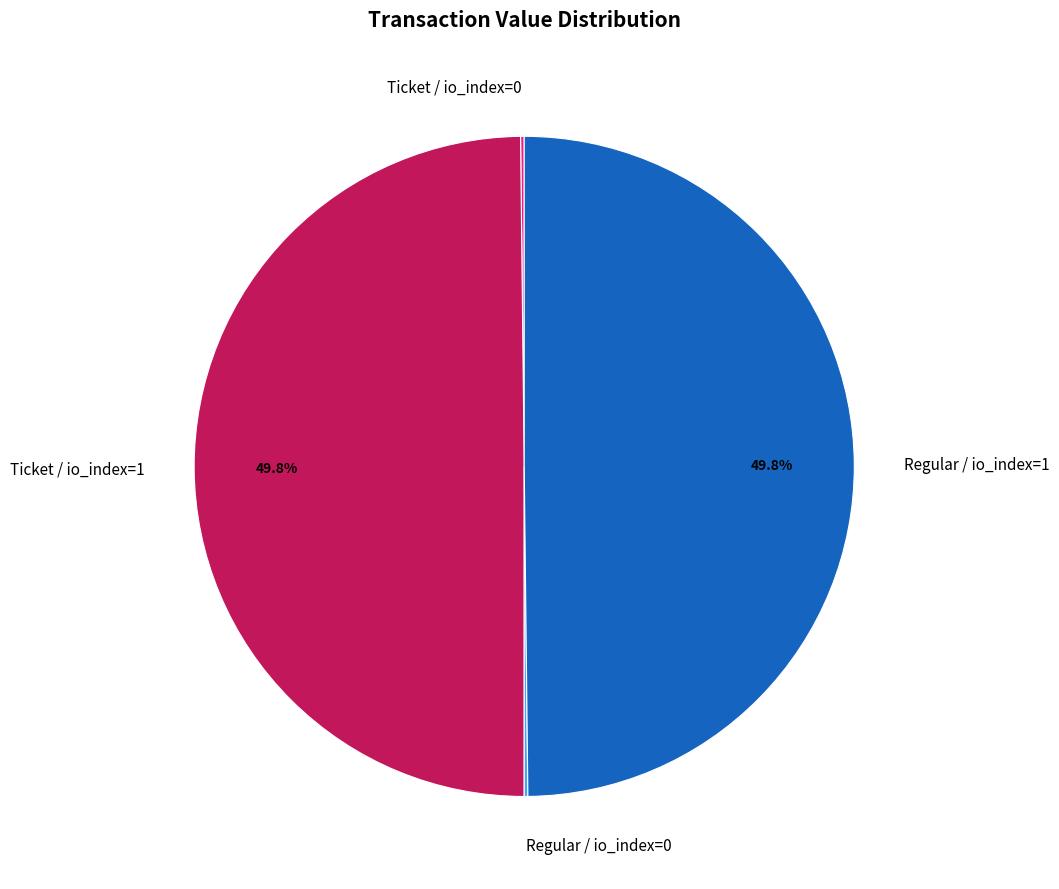

Combined, what portion of the pie is Ticket / io_index=1 and Regular / io_index=1?

99.6%